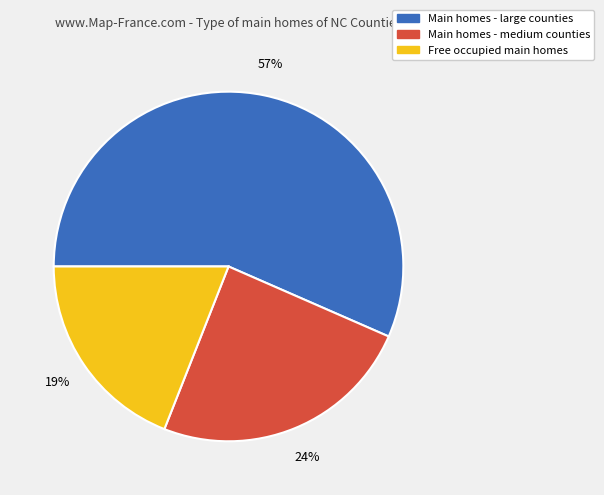

How many slices are in this pie chart?

3